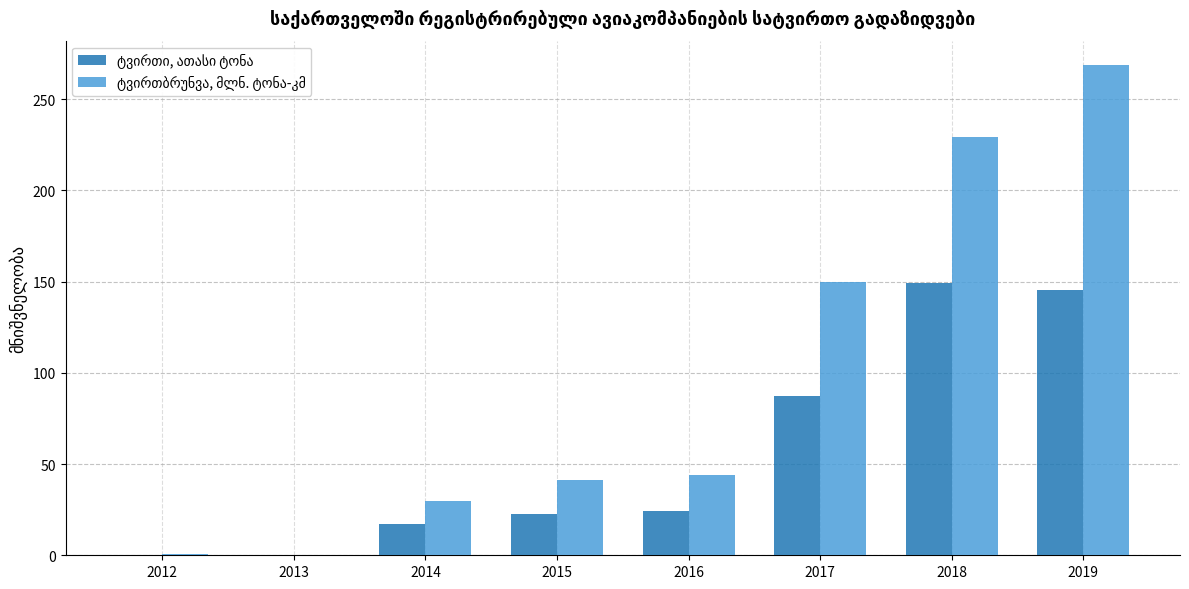

Which label corresponds to the largest value in the chart?

2019